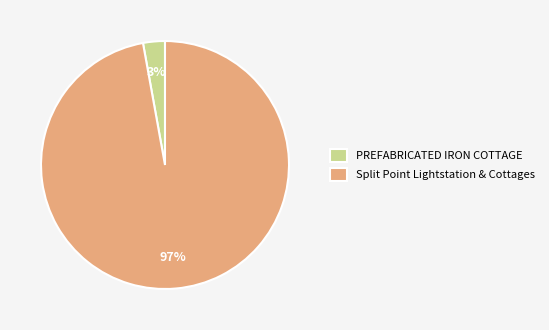

Combined, do PREFABRICATED IRON COTTAGE and Split Point Lightstation & Cottages account for over 50%?

Yes